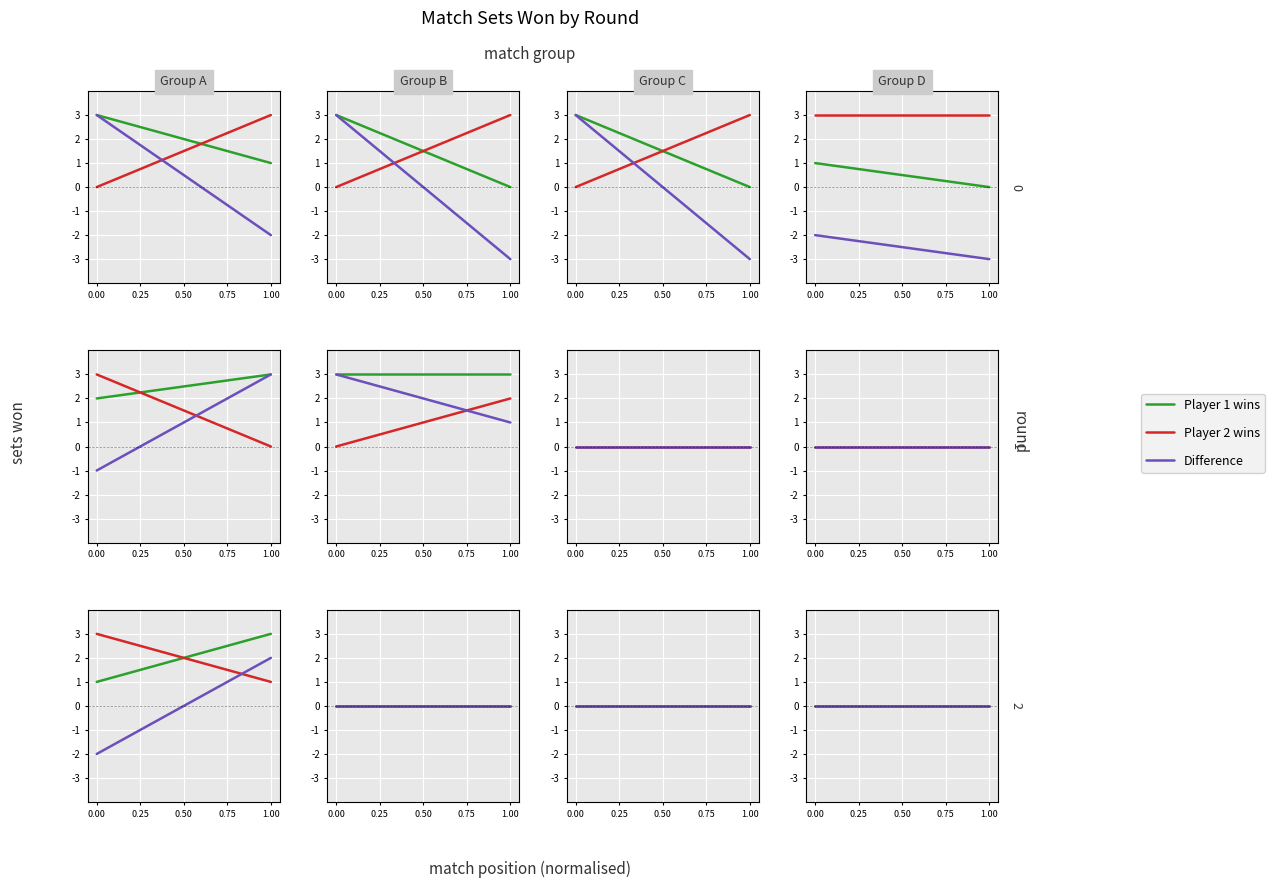

What is the spread (max minus min) of values at 2?

3